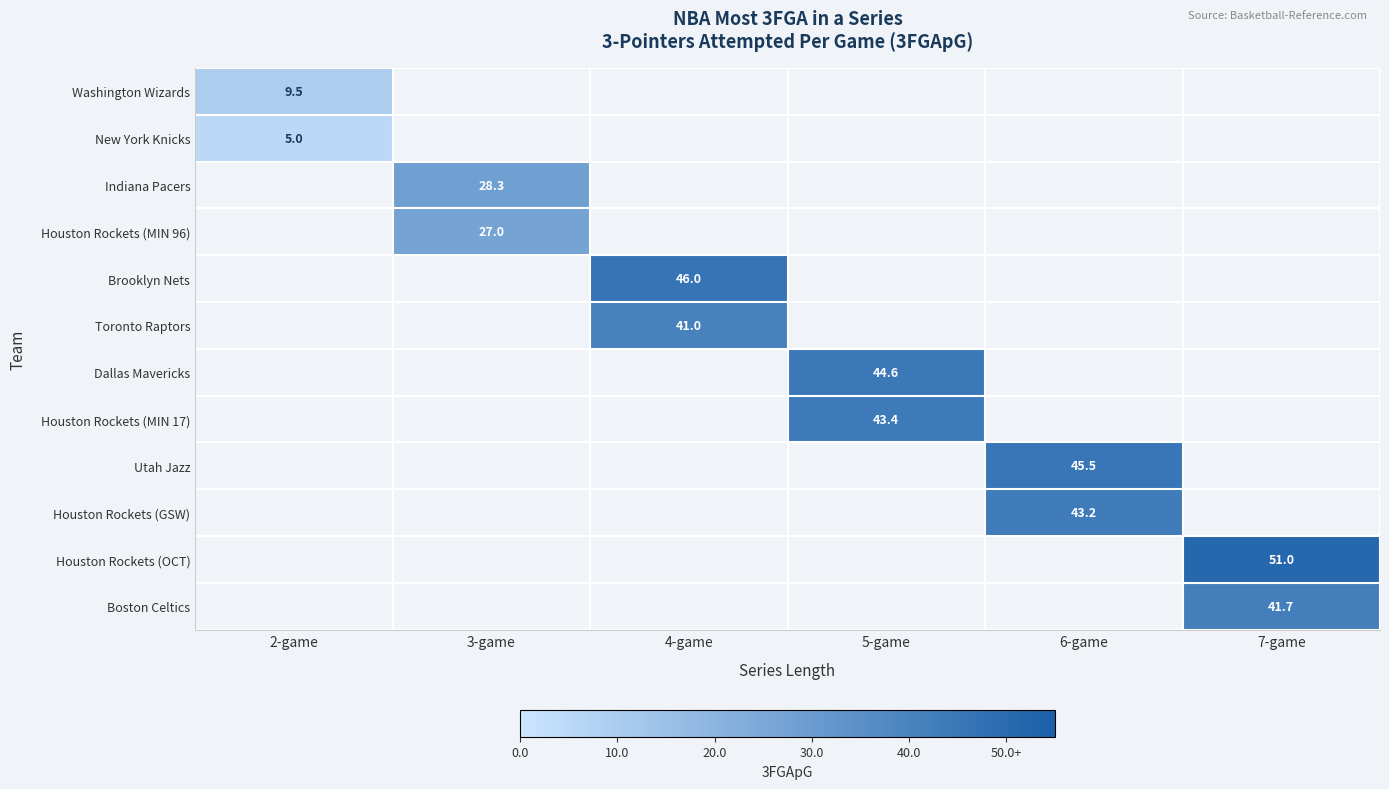

At how many categories does at least one series exceed 20?

5